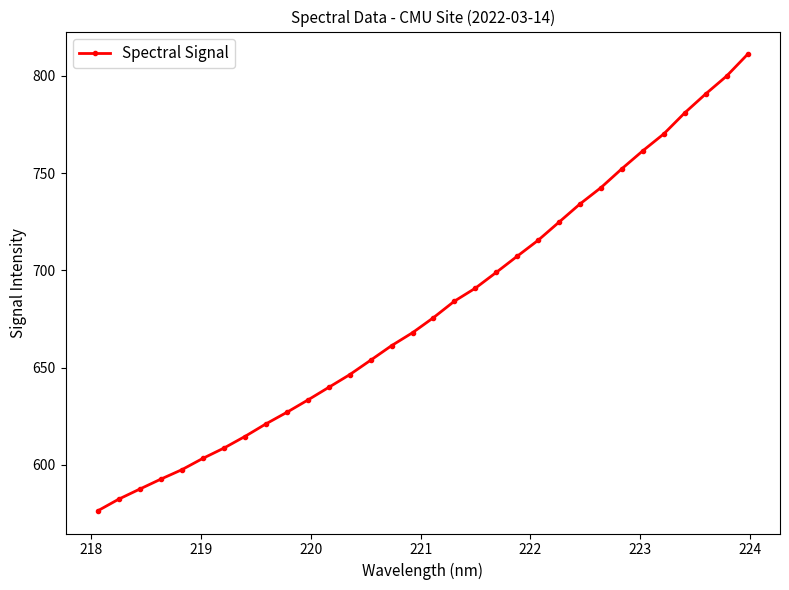

True or false: the data has more than 2 interior local peaks.

False